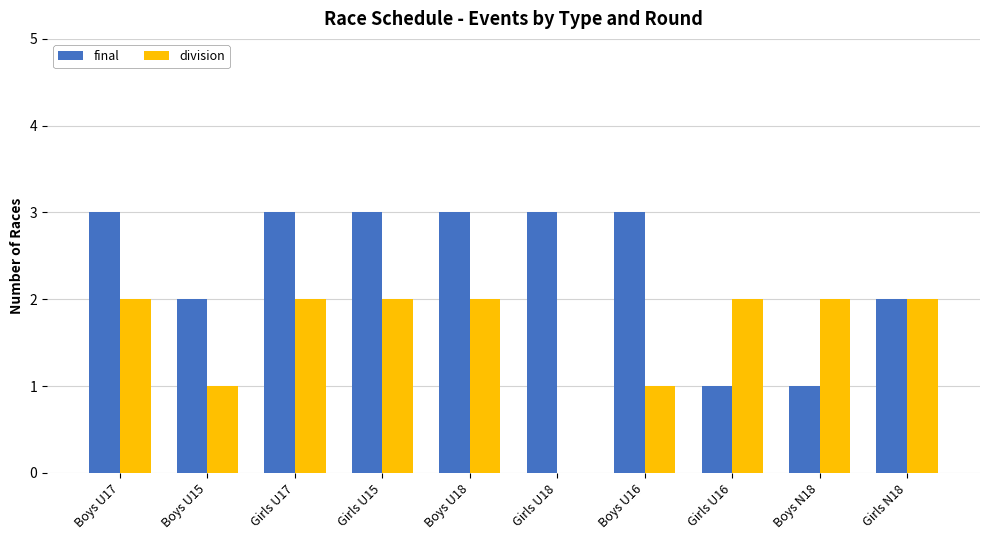

Reading left to right, what are all the values shown in this chart?

final: Boys U17=3	Boys U15=2	Girls U17=3	Girls U15=3	Boys U18=3	Girls U18=3	Boys U16=3	Girls U16=1	Boys N18=1	Girls N18=2
division: Boys U17=2	Boys U15=1	Girls U17=2	Girls U15=2	Boys U18=2	Girls U18=0	Boys U16=1	Girls U16=2	Boys N18=2	Girls N18=2